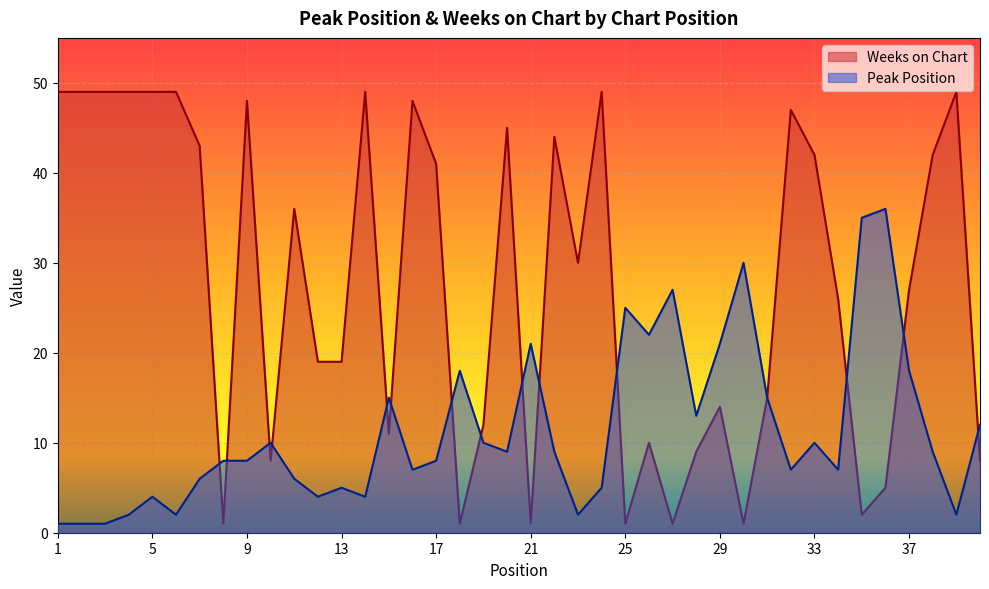

Which series has the largest range (max minus min)?

Weeks on Chart